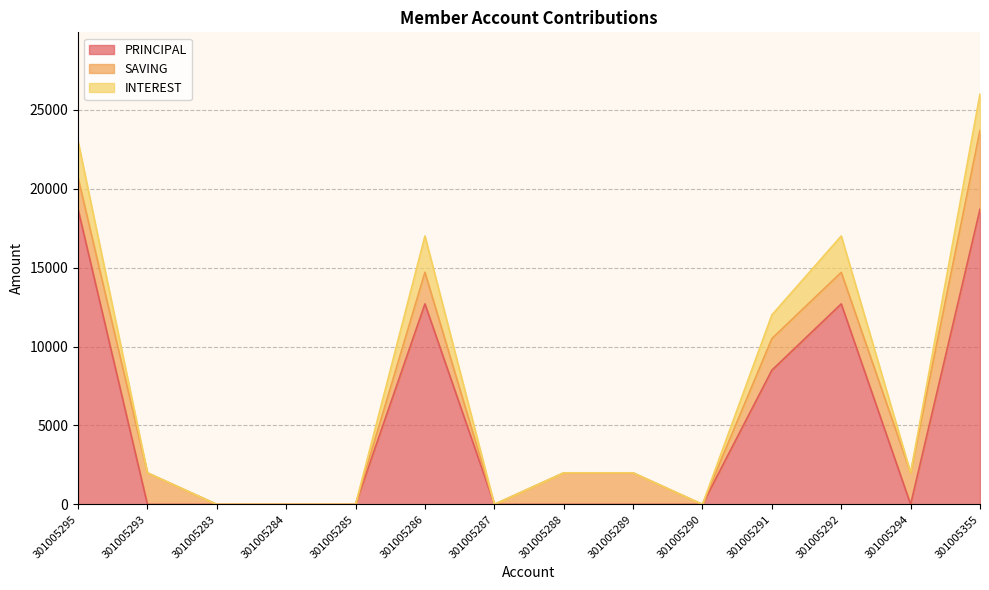

How many values in PRINCIPAL are above zero?

5